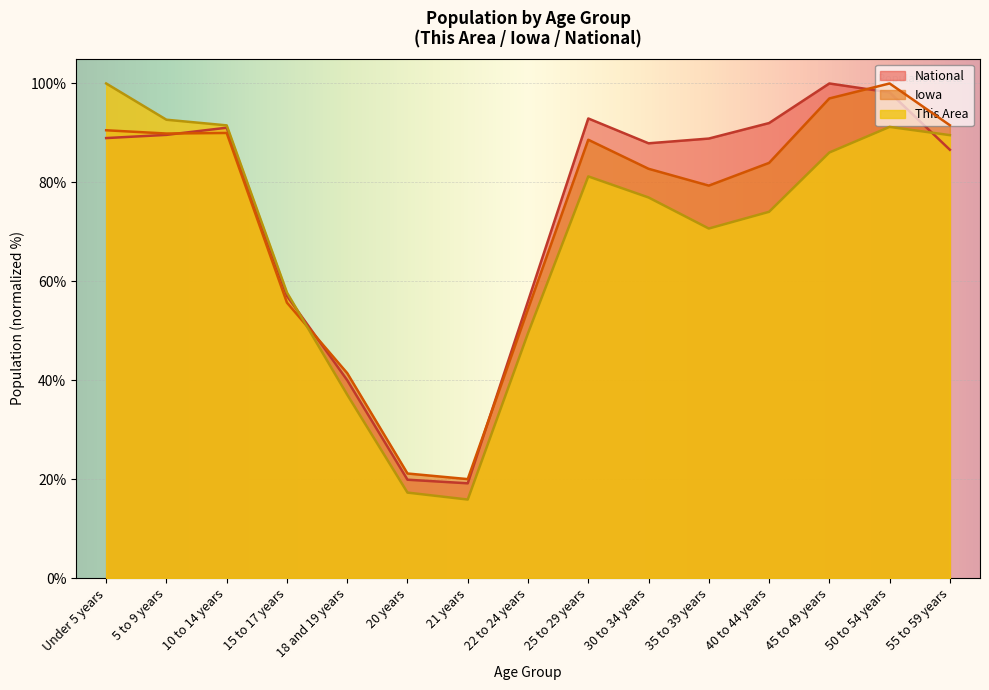

What are all the series names shown in the legend?

National, Iowa, This Area